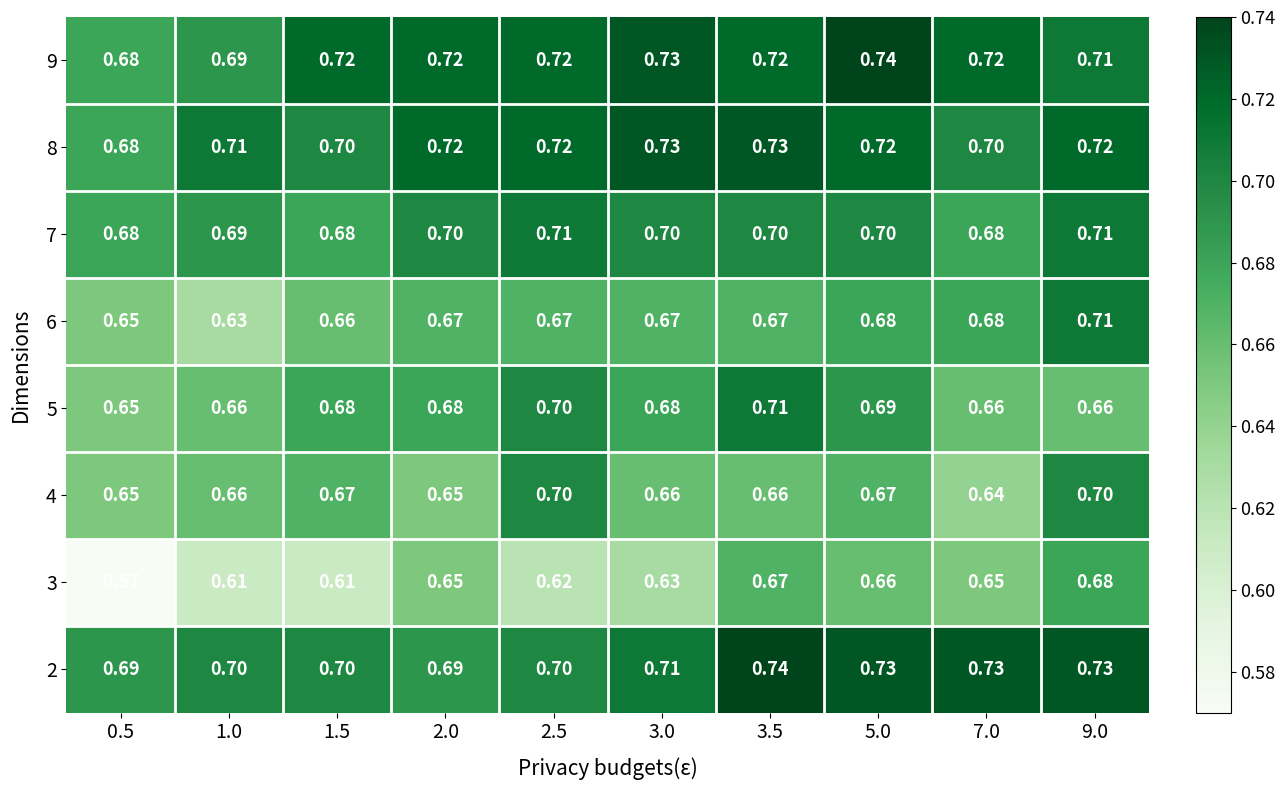

Reading left to right, extract all data points from this chart.

2: 0.5=0.7	1.0=0.7	1.5=0.7	2.0=0.7	2.5=0.7	3.0=0.7	3.5=0.7	5.0=0.7	7.0=0.7	9.0=0.7
3: 0.5=0.6	1.0=0.6	1.5=0.6	2.0=0.7	2.5=0.6	3.0=0.6	3.5=0.7	5.0=0.7	7.0=0.7	9.0=0.7
4: 0.5=0.7	1.0=0.7	1.5=0.7	2.0=0.7	2.5=0.7	3.0=0.7	3.5=0.7	5.0=0.7	7.0=0.6	9.0=0.7
5: 0.5=0.7	1.0=0.7	1.5=0.7	2.0=0.7	2.5=0.7	3.0=0.7	3.5=0.7	5.0=0.7	7.0=0.7	9.0=0.7
6: 0.5=0.7	1.0=0.6	1.5=0.7	2.0=0.7	2.5=0.7	3.0=0.7	3.5=0.7	5.0=0.7	7.0=0.7	9.0=0.7
7: 0.5=0.7	1.0=0.7	1.5=0.7	2.0=0.7	2.5=0.7	3.0=0.7	3.5=0.7	5.0=0.7	7.0=0.7	9.0=0.7
8: 0.5=0.7	1.0=0.7	1.5=0.7	2.0=0.7	2.5=0.7	3.0=0.7	3.5=0.7	5.0=0.7	7.0=0.7	9.0=0.7
9: 0.5=0.7	1.0=0.7	1.5=0.7	2.0=0.7	2.5=0.7	3.0=0.7	3.5=0.7	5.0=0.7	7.0=0.7	9.0=0.7